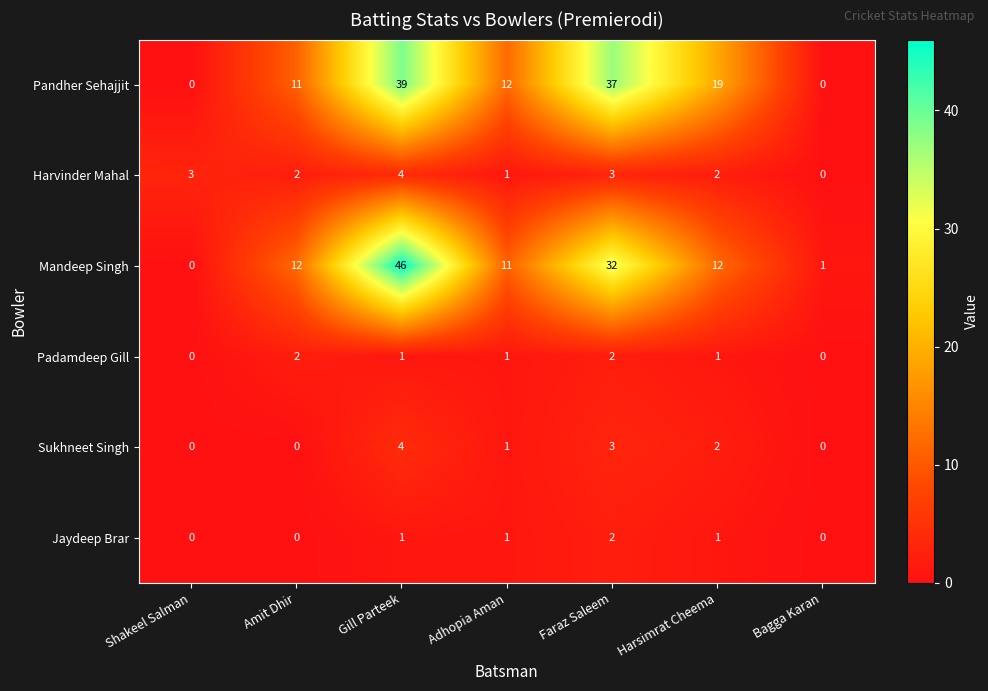

Which series has the largest range (max minus min)?

Mandeep Singh